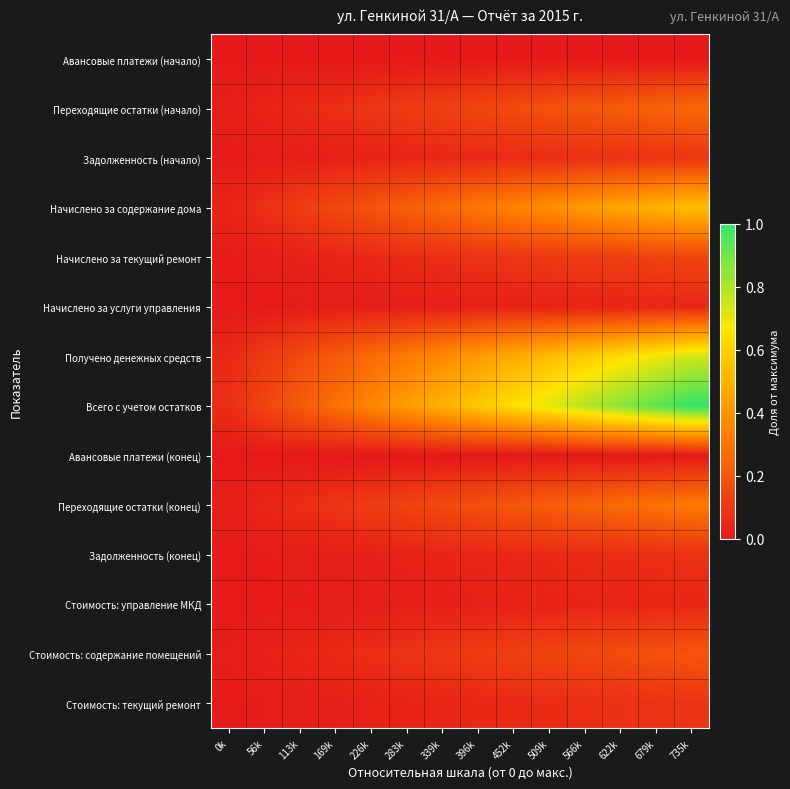

How many data points does each series have?

14